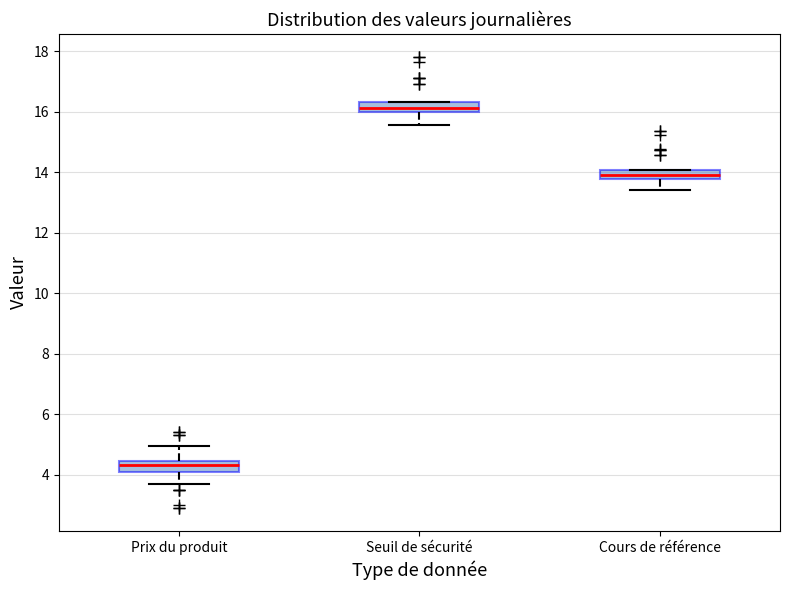

Where does the lower whisker of the box for Seuil de sécurité end on the y-axis? The values are not printed on the chart, so give them approximately, as read against the axis.

15.6